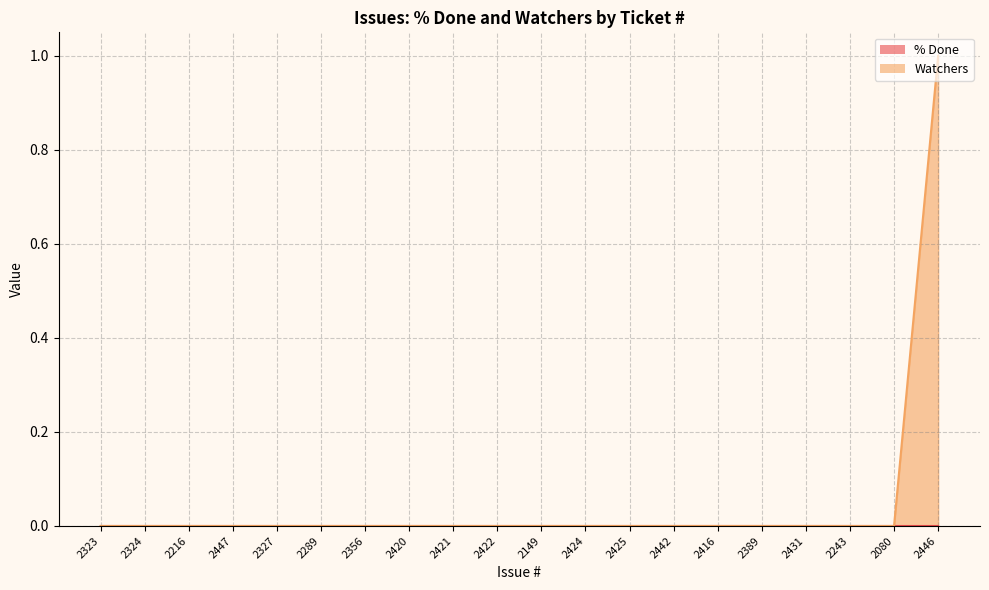

Reading left to right, transcribe all the data shown in this chart.

0	0	0	0	0	0	0	0	0	0	0	0	0	0	0	0	0	0	0	1